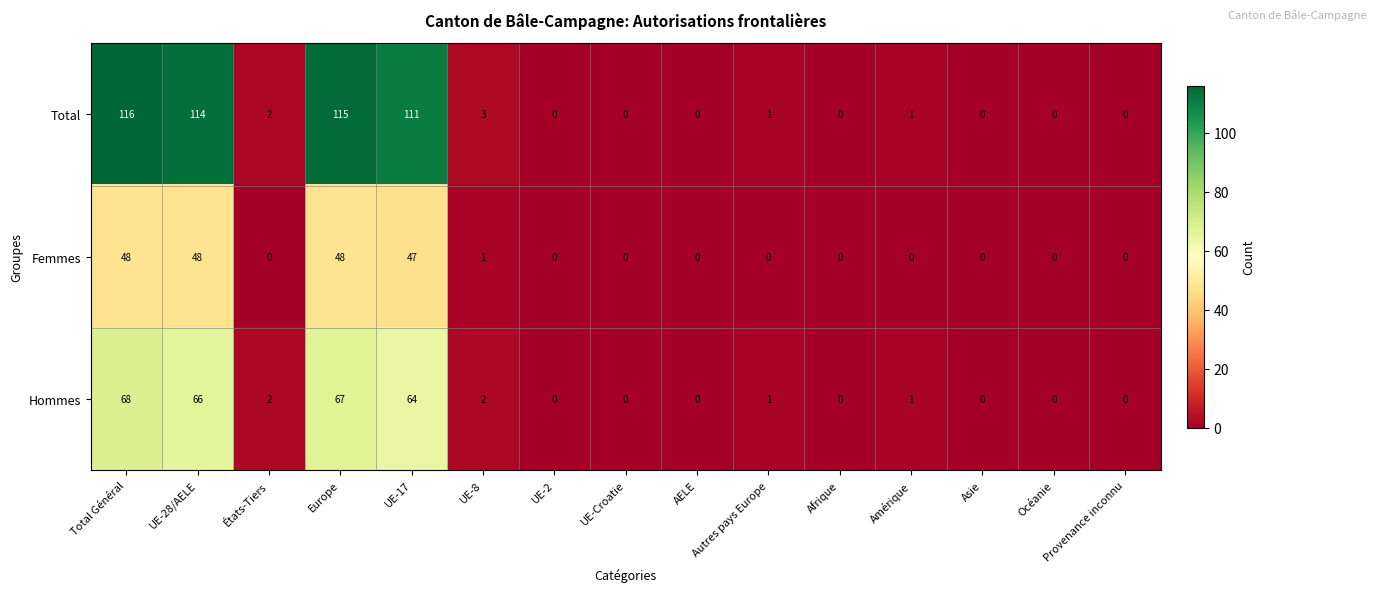

What is the difference between the maximum and minimum values in the Total series?

116